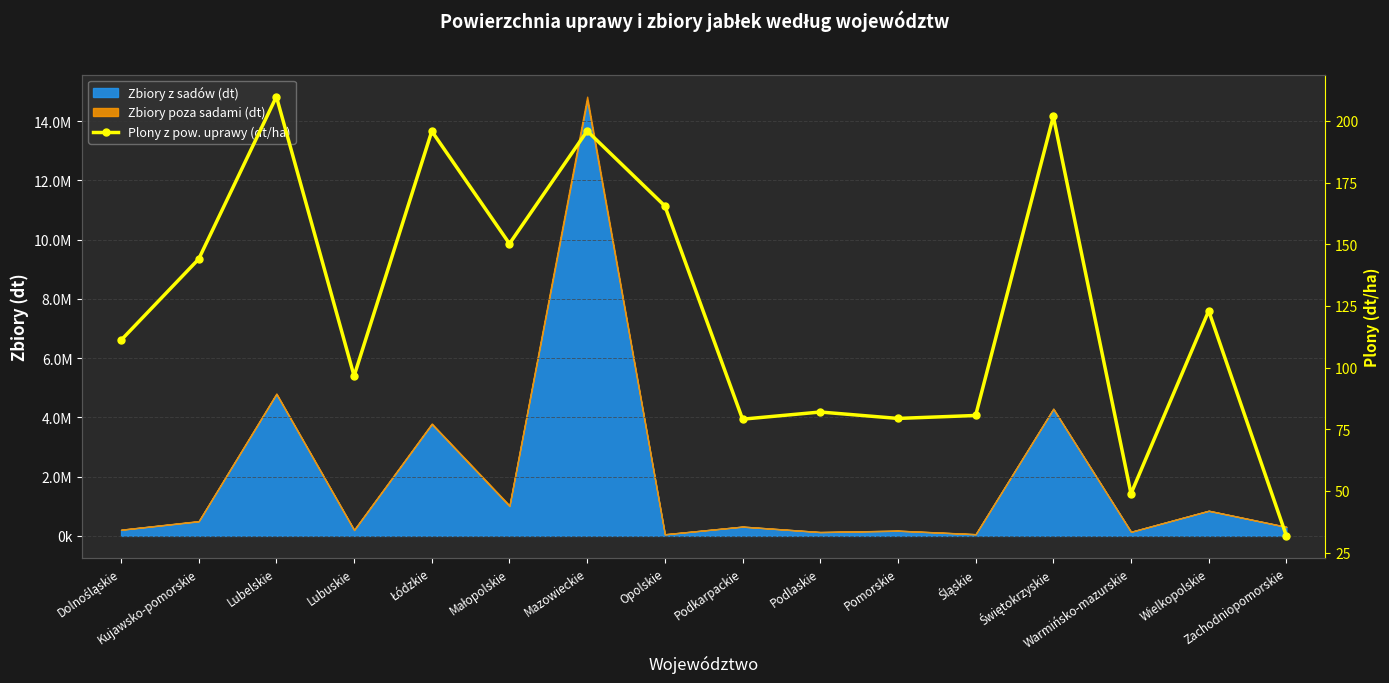

Reading right to left, transcribe all the data shown in this chart.

31.8	123.0	48.9	201.8	80.6	79.4	82.0	79.1	165.5	195.9	150.2	195.8	96.6	209.8	144.0	111.1